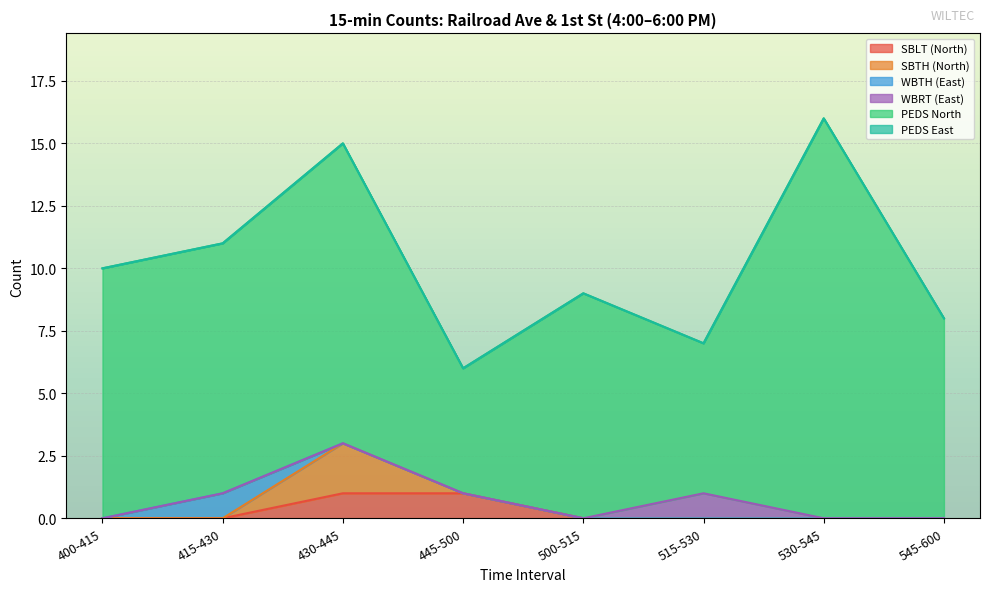

At which category is the sum across all series the highest?

530-545